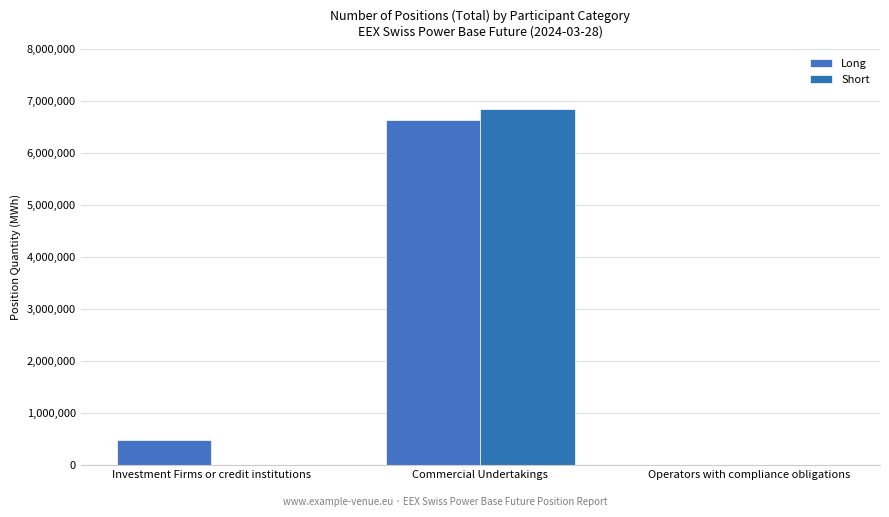

The value of Short at Commercial Undertakings is 6854703. True or false?

True